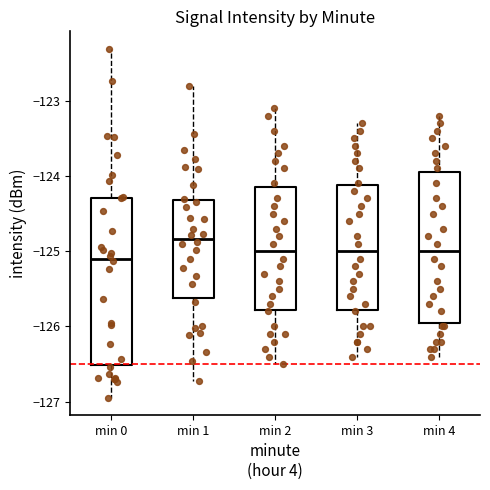

Which box has the highest median line?

min 1